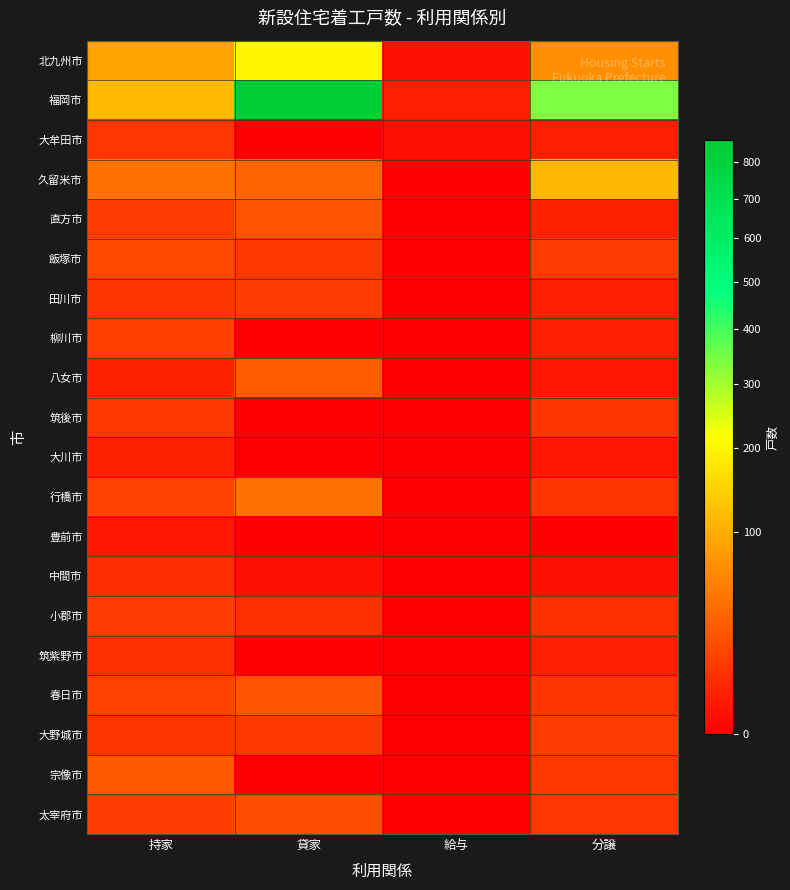

Reading right to left, what are all the values shown in this chart?

北九州市: 分譲=67	給与=1	貸家=199	持家=90
福岡市: 分譲=340	給与=3	貸家=861	持家=115
大牟田市: 分譲=3	給与=1	貸家=0	持家=10
久留米市: 分譲=111	給与=0	貸家=33	持家=44
直方市: 分譲=4	給与=0	貸家=24	持家=12
飯塚市: 分譲=12	給与=0	貸家=11	持家=18
田川市: 分譲=3	給与=0	貸家=12	持家=9
柳川市: 分譲=3	給与=0	貸家=0	持家=13
八女市: 分譲=2	給与=0	貸家=28	持家=4
筑後市: 分譲=9	給与=0	貸家=0	持家=11
大川市: 分譲=2	給与=0	貸家=0	持家=4
行橋市: 分譲=9	給与=0	貸家=42	持家=15
豊前市: 分譲=0	給与=0	貸家=0	持家=2
中間市: 分譲=1	給与=0	貸家=1	持家=7
小郡市: 分譲=8	給与=0	貸家=8	持家=12
筑紫野市: 分譲=3	給与=0	貸家=0	持家=8
春日市: 分譲=9	給与=0	貸家=24	持家=15
大野城市: 分譲=12	給与=0	貸家=11	持家=9
宗像市: 分譲=11	給与=0	貸家=0	持家=26
太宰府市: 分譲=10	給与=0	貸家=20	持家=12